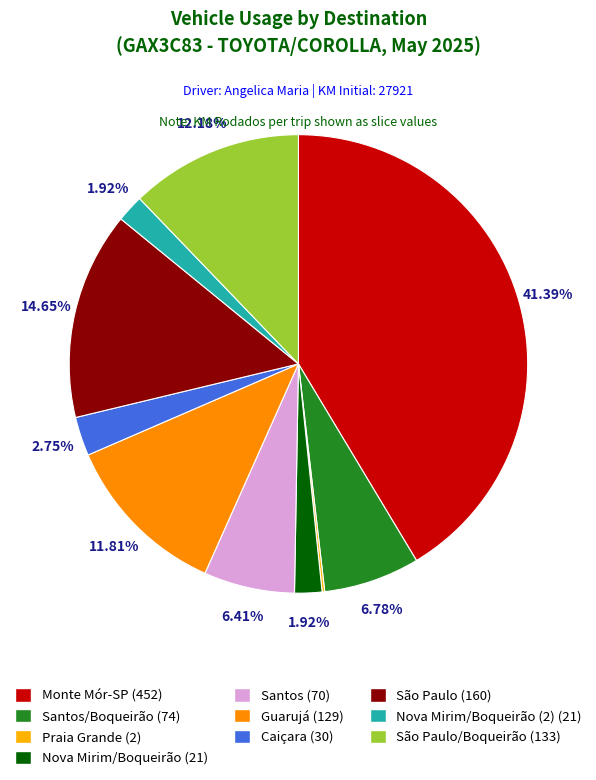

Rank the categories by value from highest to lowest.

Monte Mór-SP, São Paulo, São Paulo/Boqueirão, Guarujá, Santos/Boqueirão, Santos, Caiçara, Nova Mirim/Boqueirão, Nova Mirim/Boqueirão (2), Praia Grande